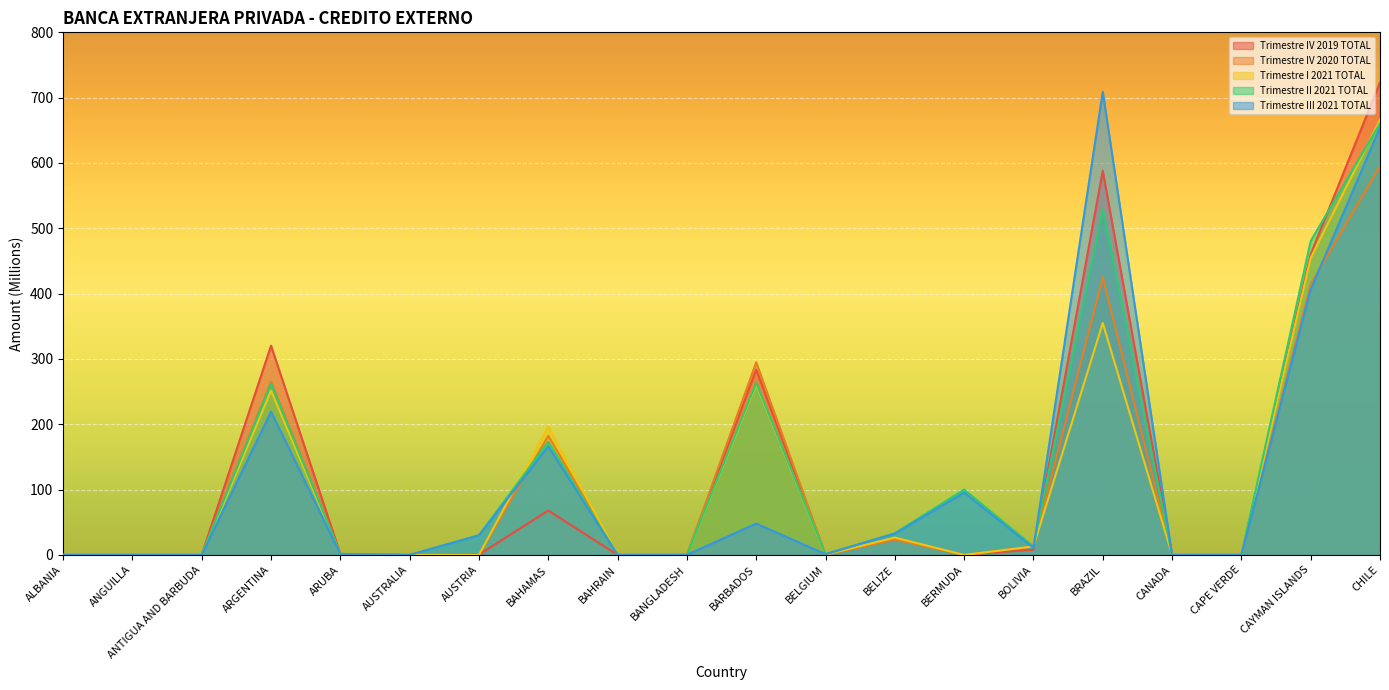

How many series are shown in this chart?

5